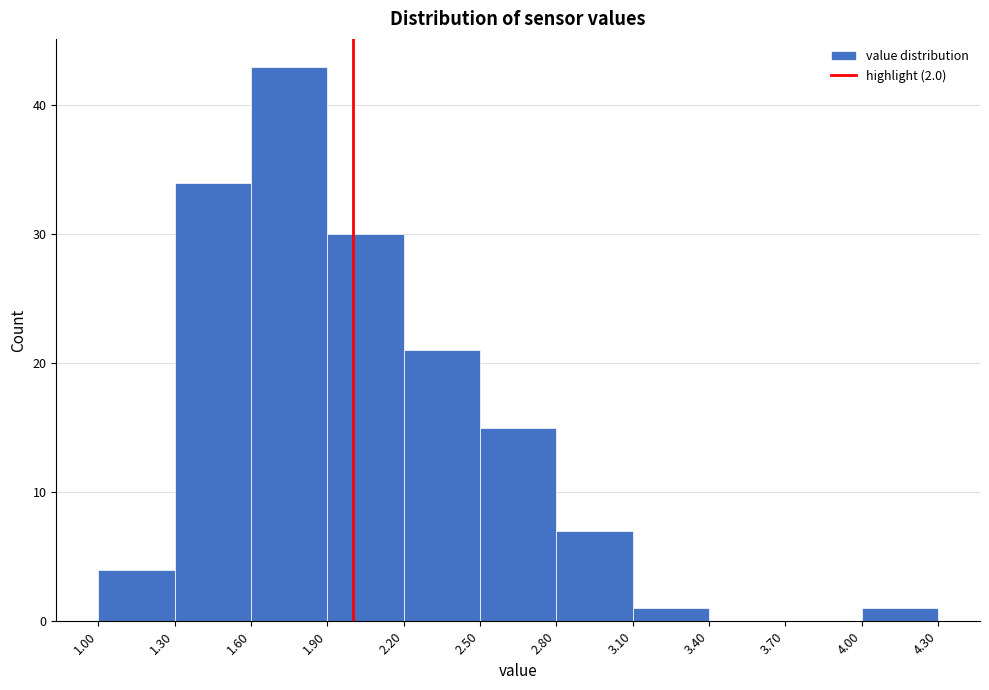

What is the height of the bar covering 2.80 to 3.10 on the x-axis? The values are not printed on the chart, so give them approximately, as read against the axis.

7